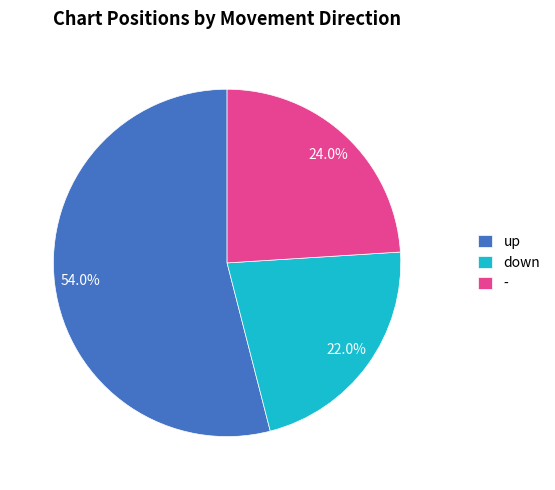

To the nearest percent, what portion does down represent?

22%